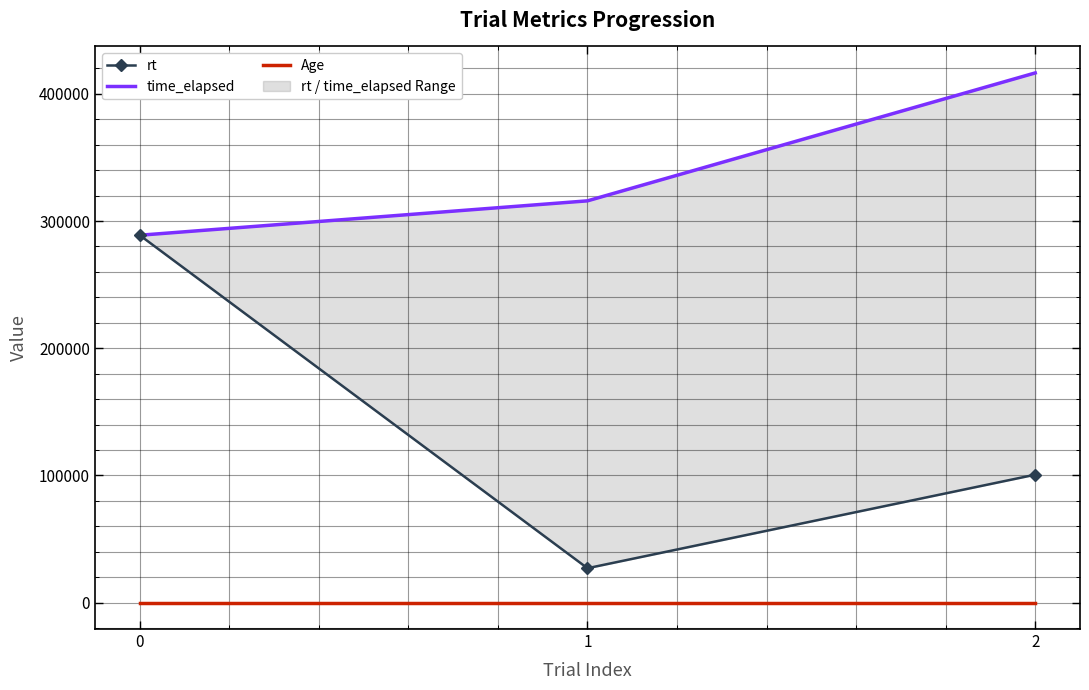

Reading left to right, extract all data points from this chart.

rt: 0=288844.0	1=27020.0	2=100574.9
time_elapsed: 0=288845.0	1=315880.0	2=416460.0
Age: 0=23.0	1=23.0	2=23.0